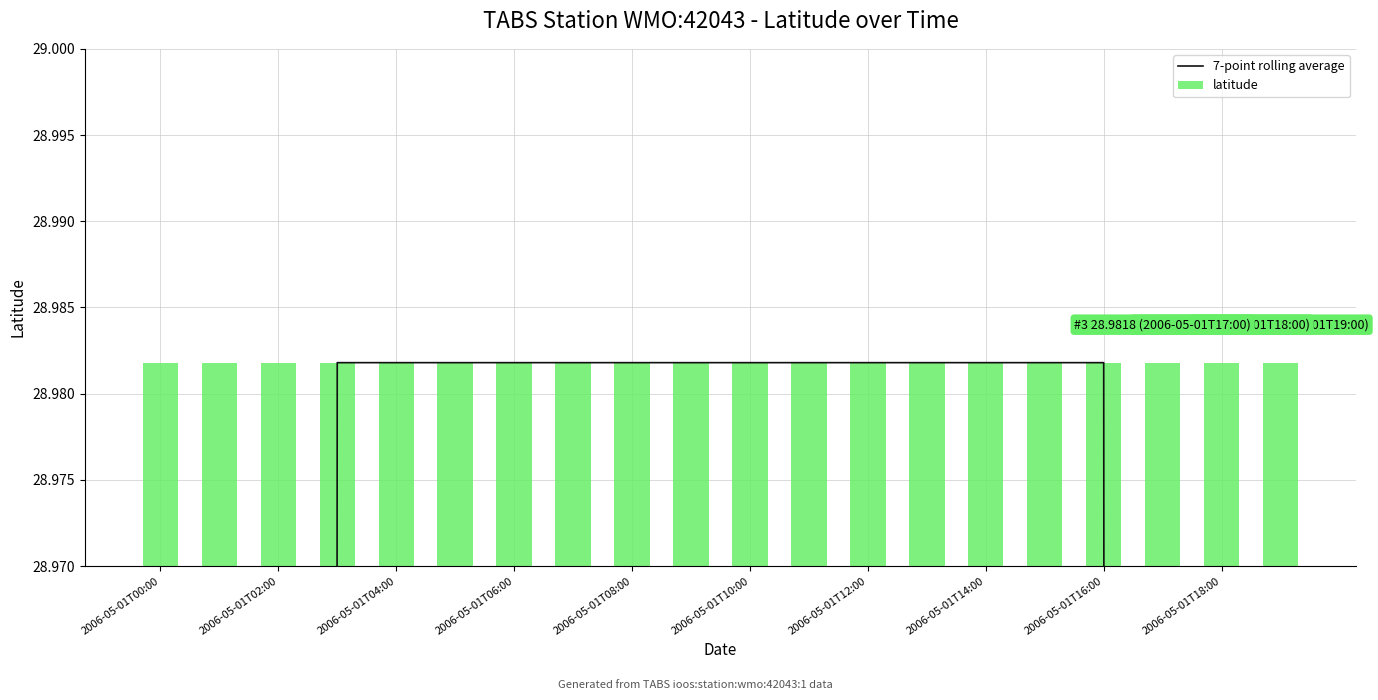

Rank the series by their average value, from lowest to highest.

latitude, 7-point rolling average